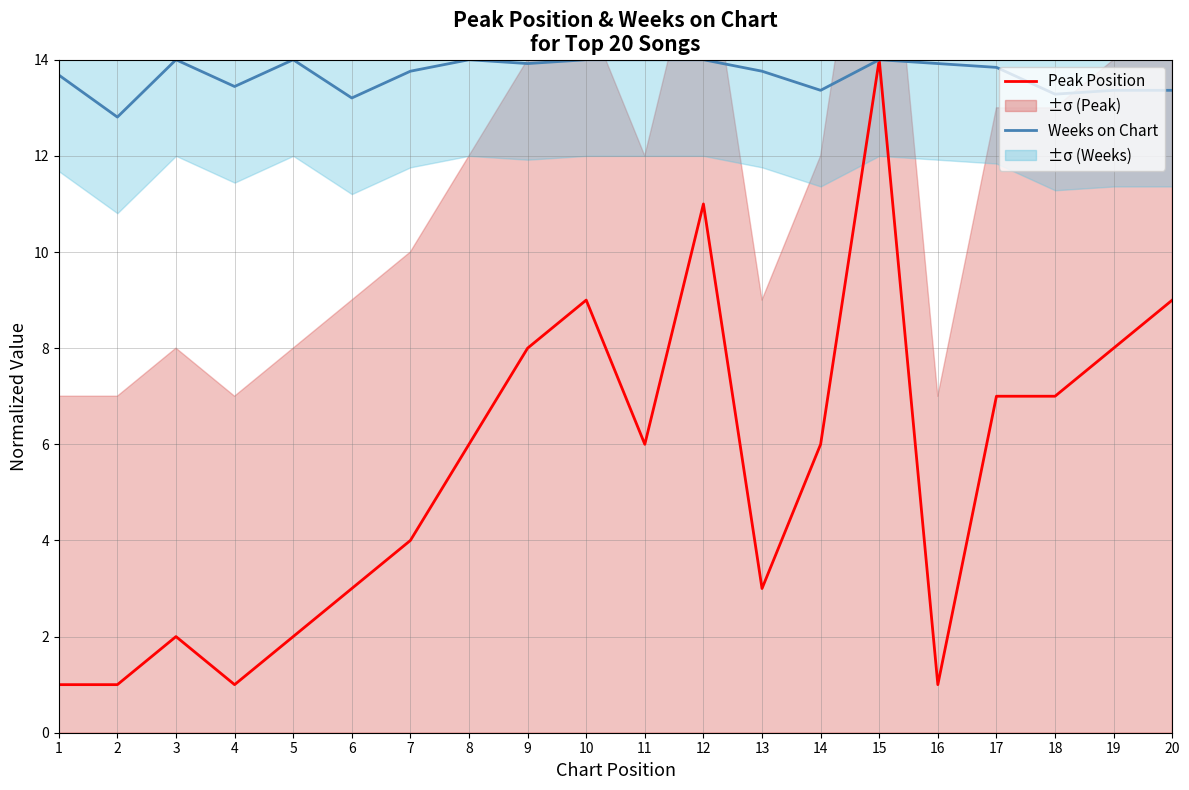

What is the total value across all series at 4?

14.4